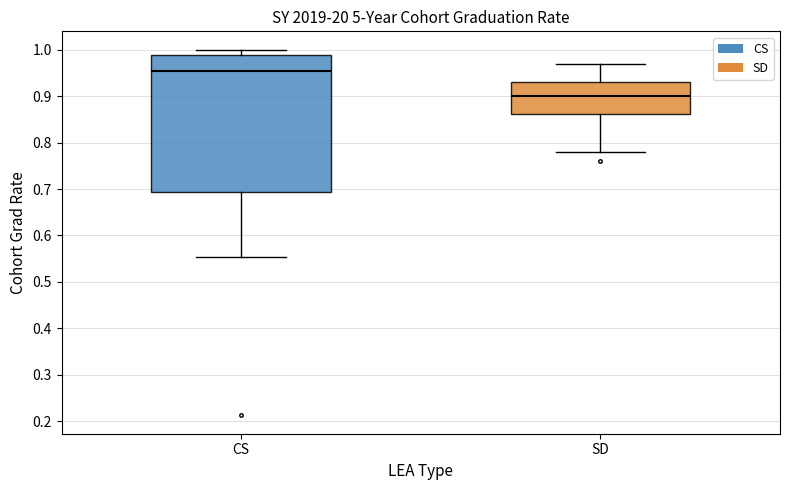

Reading left to right, transcribe this box plot: for each box, give where its median line is, the range the box spans, and where its two whiskers end, as read against the y-axis. The values are not printed on the chart, so give them approximately, as read against the axis.

CS: median 0.95, box 0.69 to 0.99, whiskers 0.55 to 1.00
SD: median 0.90, box 0.86 to 0.93, whiskers 0.78 to 0.97